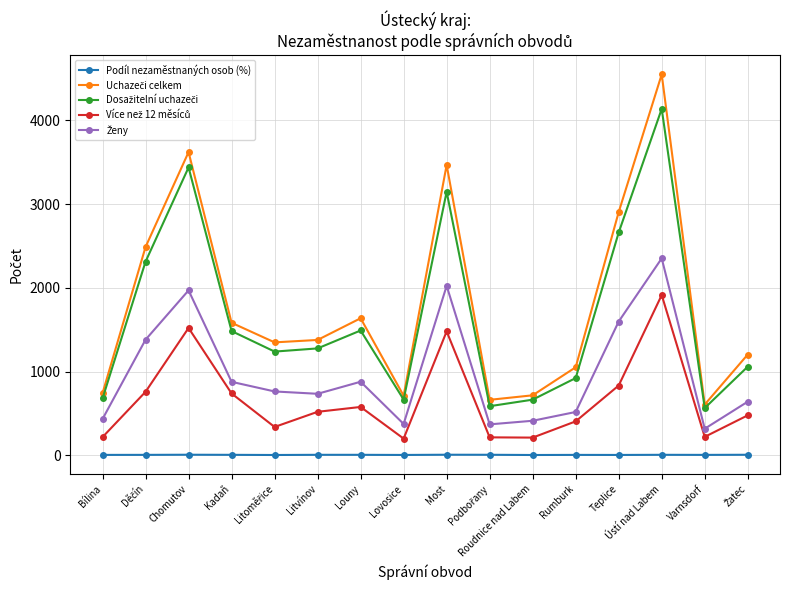

At which category is the sum across all series the highest?

Ústí nad Labem